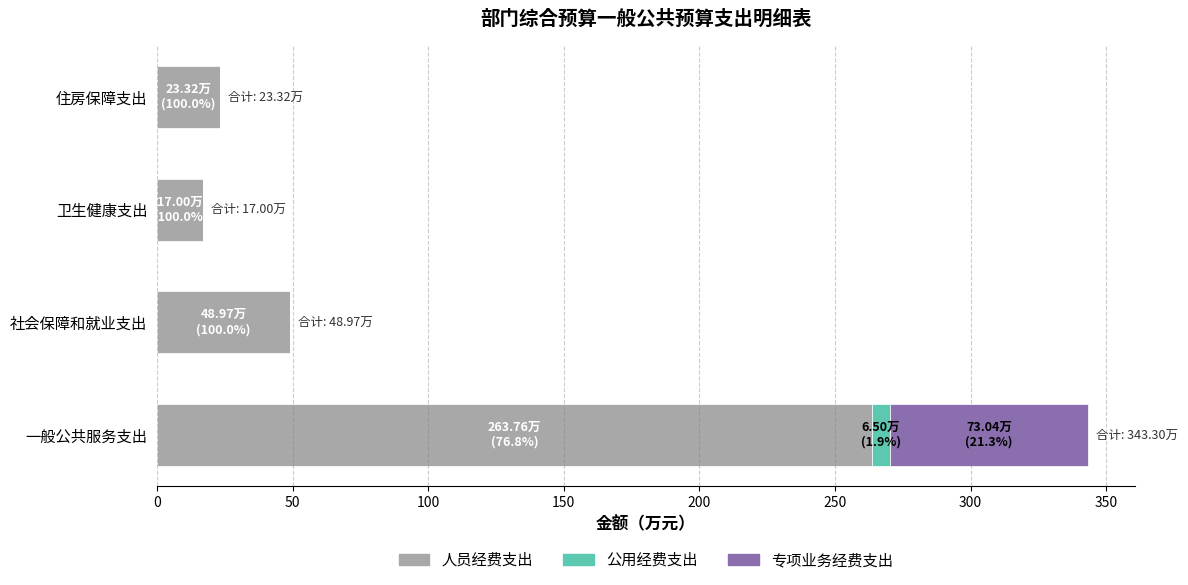

At which category is the sum across all series the highest?

一般公共服务支出